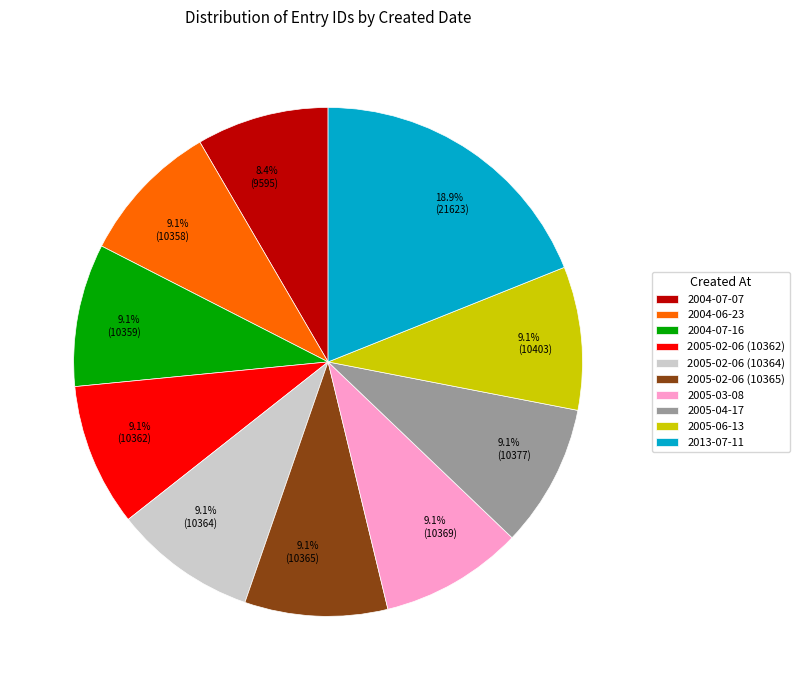

Which category has the smallest portion of the pie?

2004-07-07